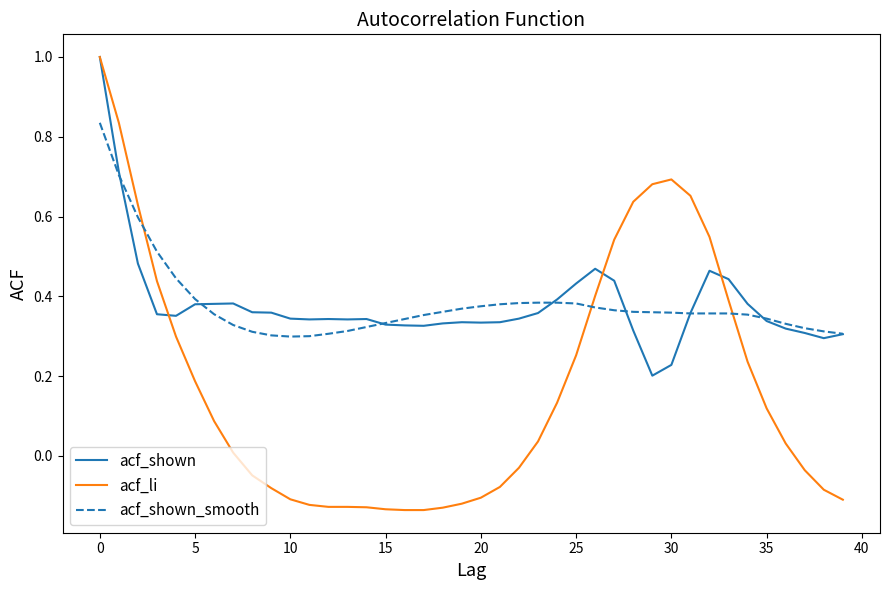

Which series has the largest range (max minus min)?

acf_li